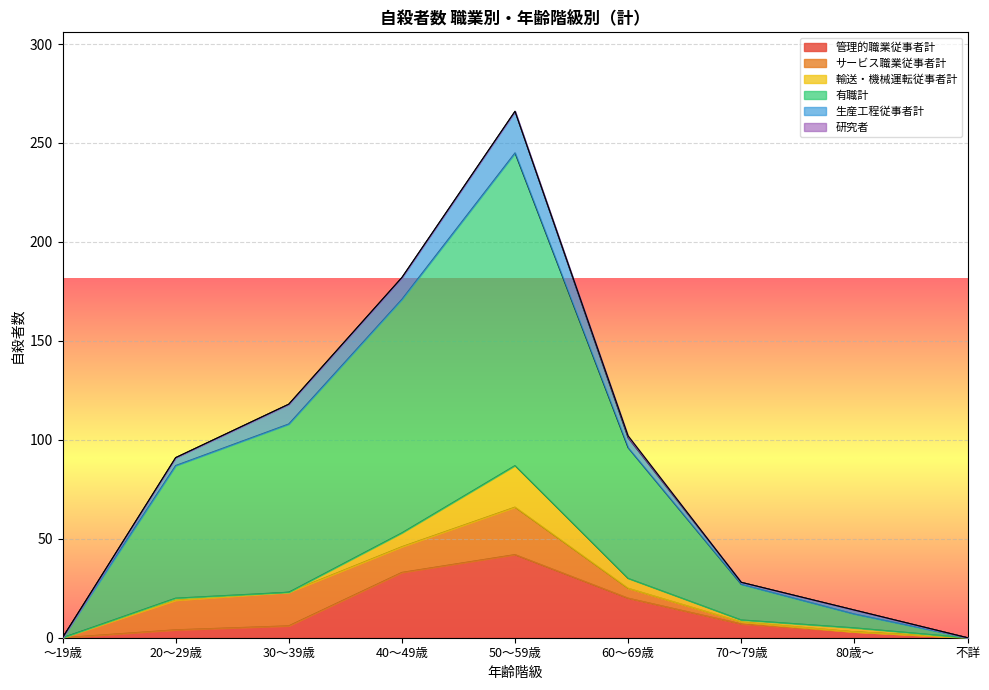

How many data points does each series have?

9